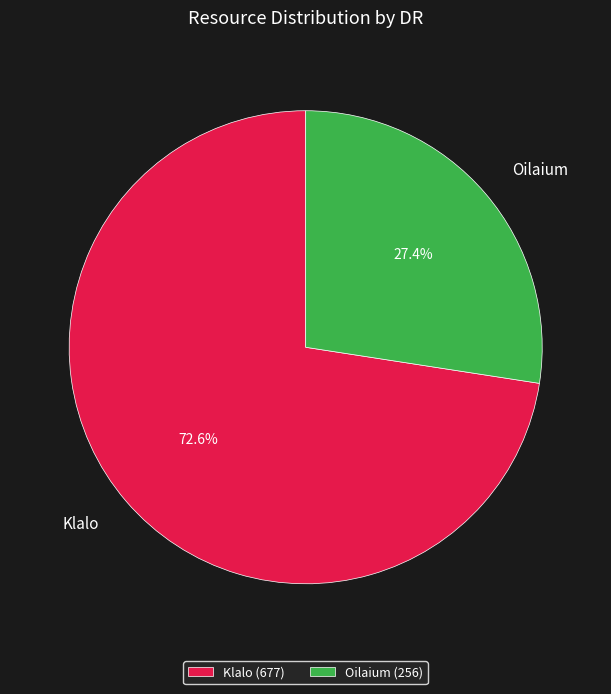

True or false: Klalo accounts for 73% of the total.

True